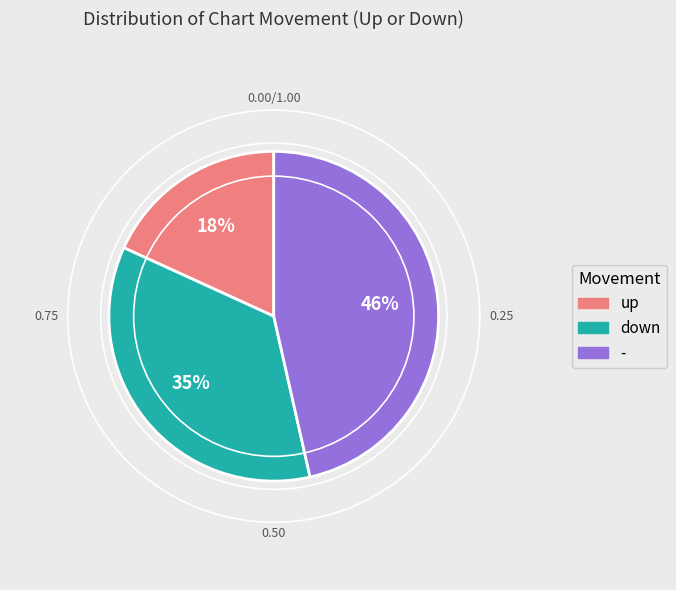

True or false: - accounts for 46% of the total.

True